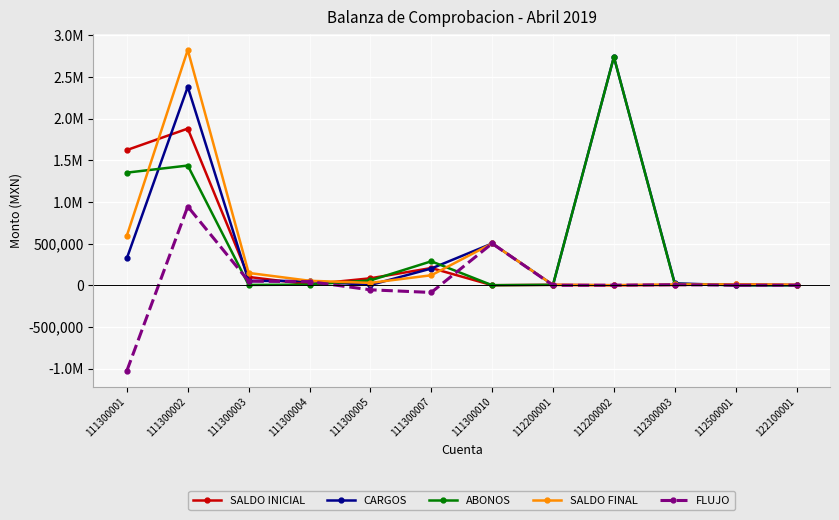

Is this an area chart (filled region under the line)?

No